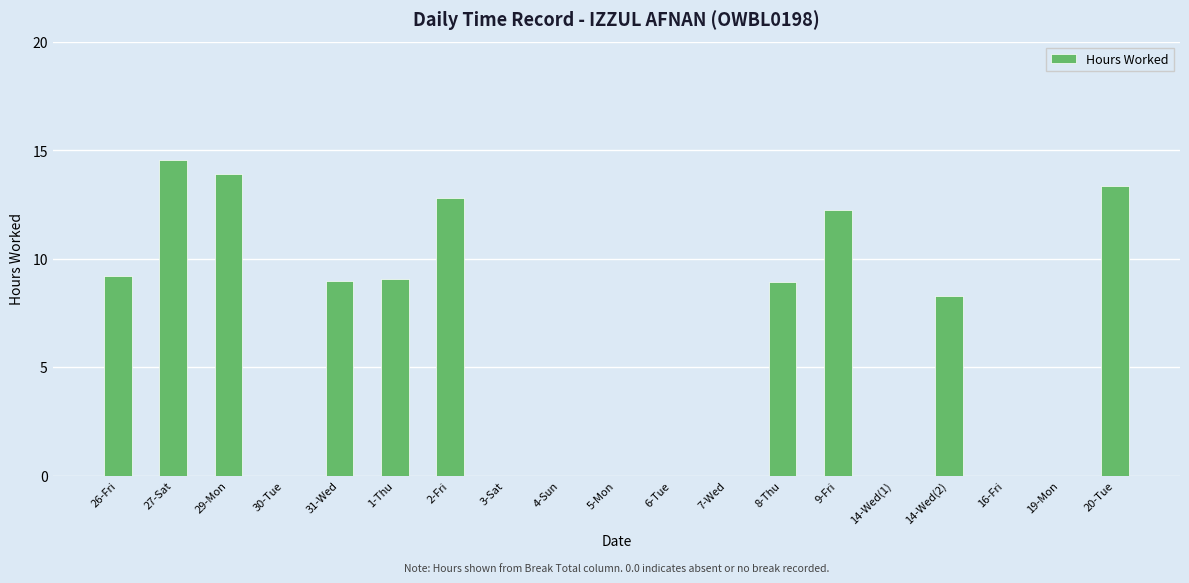

What is the sum of all values?

111.3